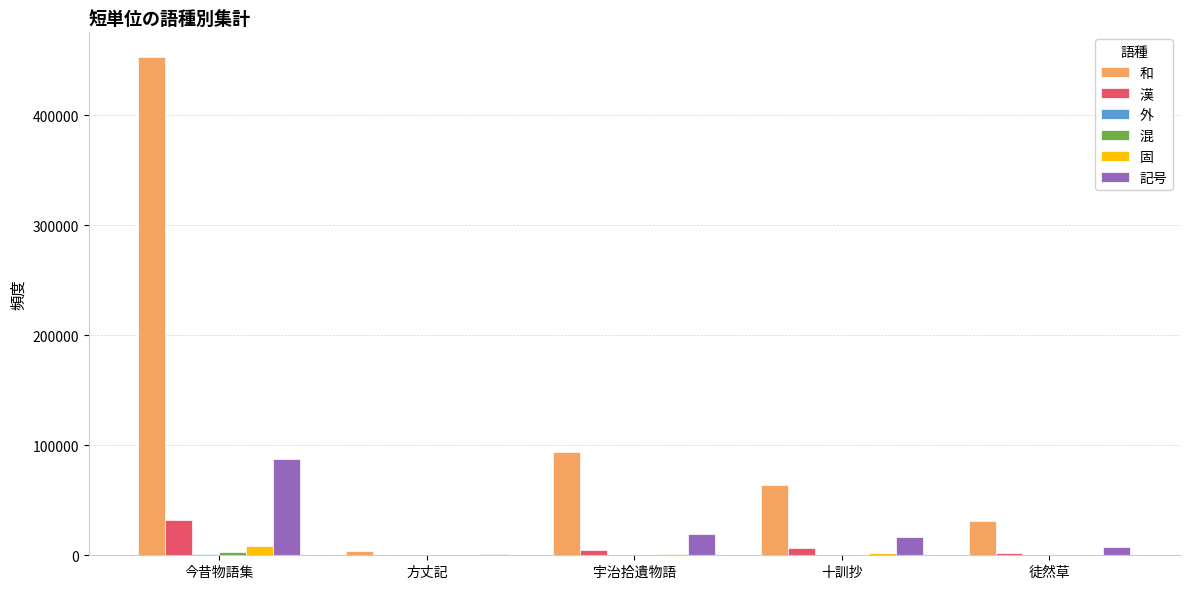

Which category has the highest value across all series?

今昔物語集